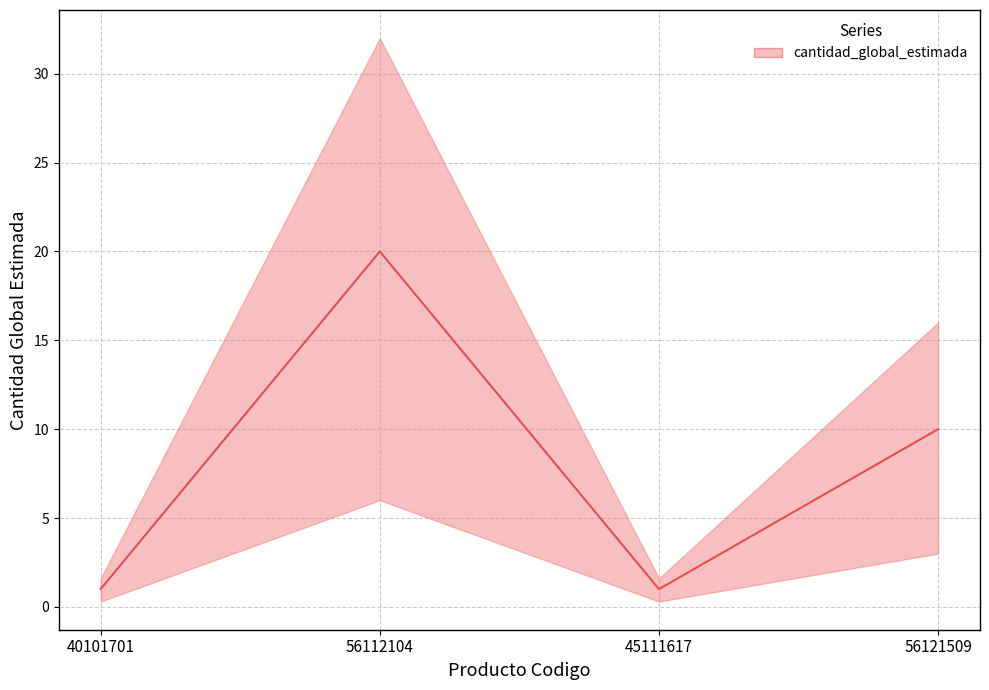

Reading right to left, transcribe all the data shown in this chart.

56121509=10	45111617=1	56112104=20	40101701=1